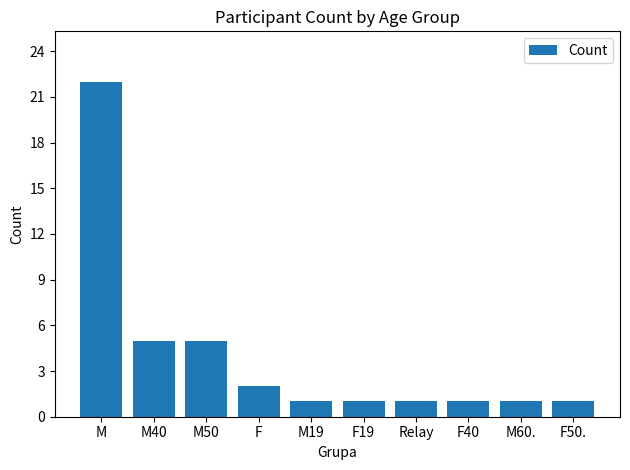

What is the difference between the second highest and second lowest values?

4